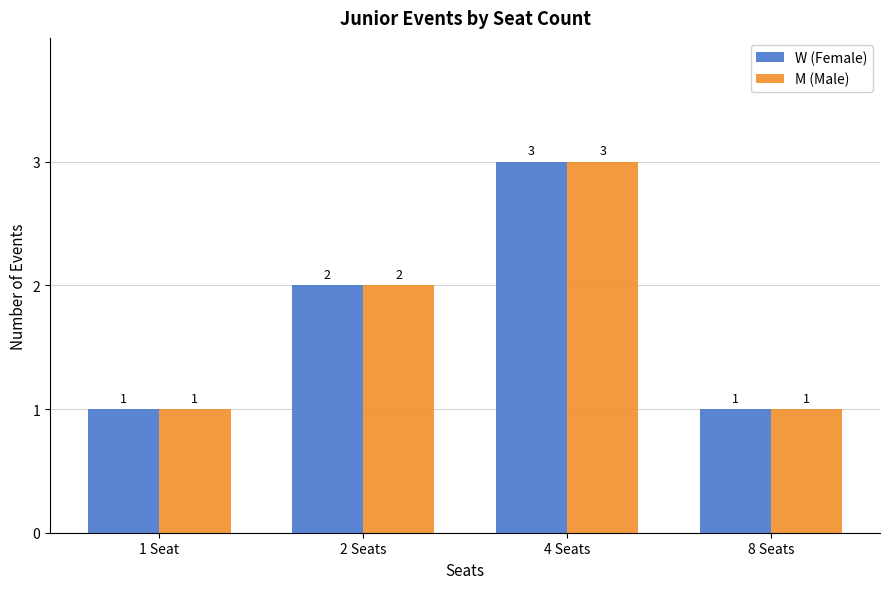

At which category is the sum across all series the highest?

4 Seats